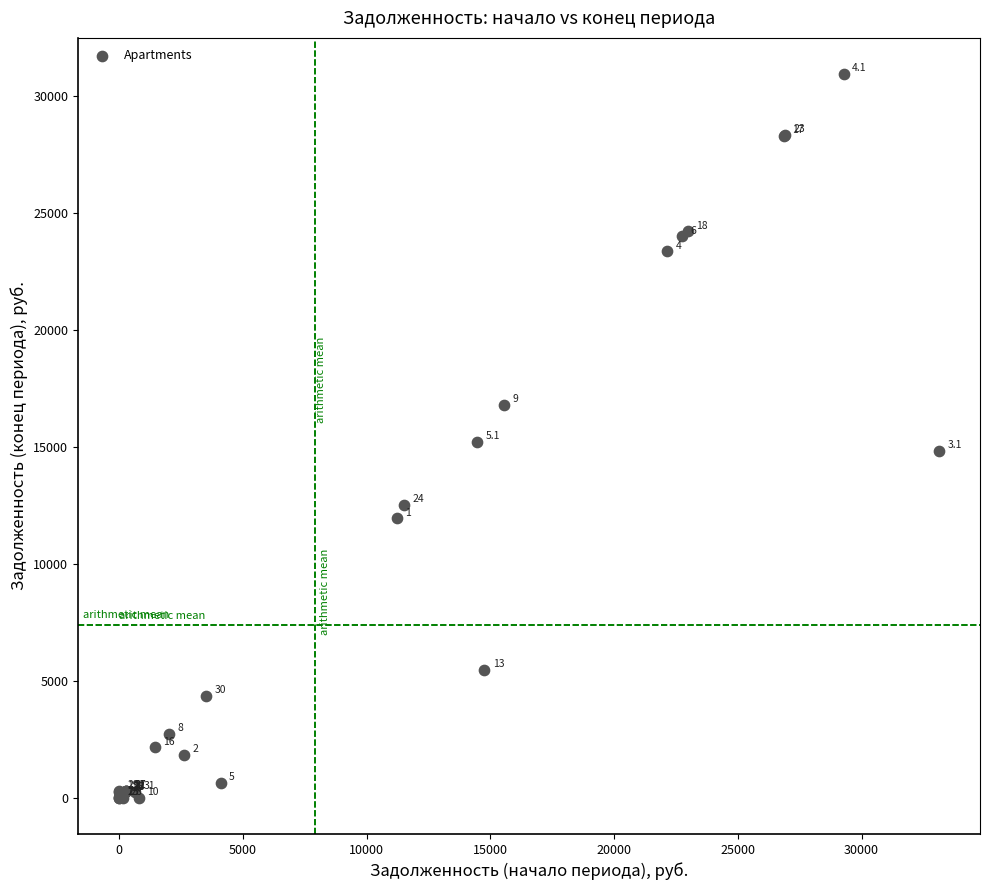

What Y value in the scatter plot is closest to 15478?

15228.0